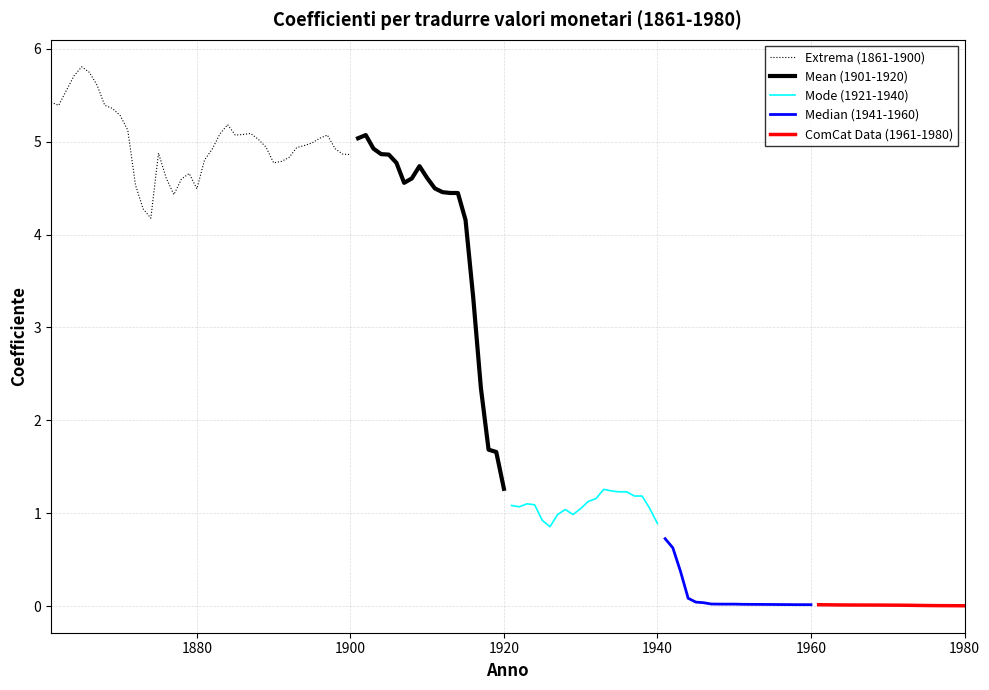

What is the lowest value of the Mean (1901-1920) series?

1.3